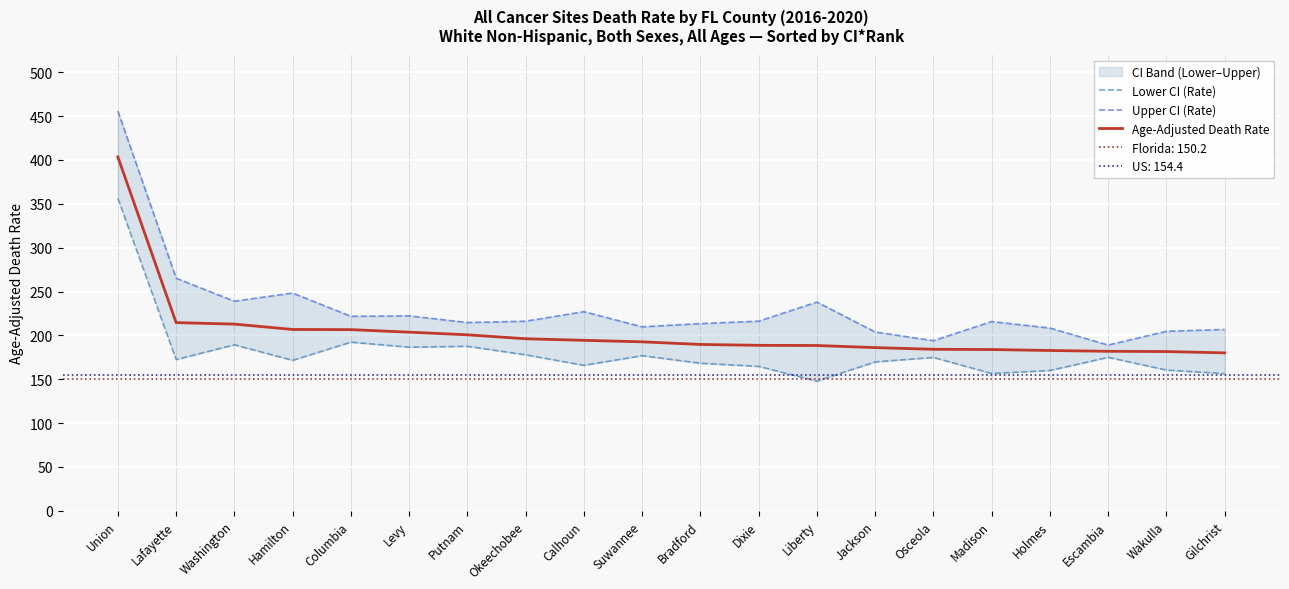

Reading right to left, transcribe all the data shown in this chart.

Lower CI (Rate): 156.5	160.5	175.0	160.0	156.6	174.9	169.8	147.9	164.7	168.3	176.9	165.9	177.9	187.6	186.6	192.3	171.6	189.3	172.5	356.2
Upper CI (Rate): 206.8	204.7	189.0	208.4	215.8	194.0	203.9	238.0	216.2	213.5	209.8	227.1	216.2	214.7	222.3	221.8	248.3	239.0	265.2	455.8
Age-Adjusted Death Rate: 180.1	181.6	181.9	182.8	183.9	184.2	186.1	188.5	188.7	189.7	192.7	194.4	196.2	200.7	203.7	206.6	206.8	212.9	214.6	403.5